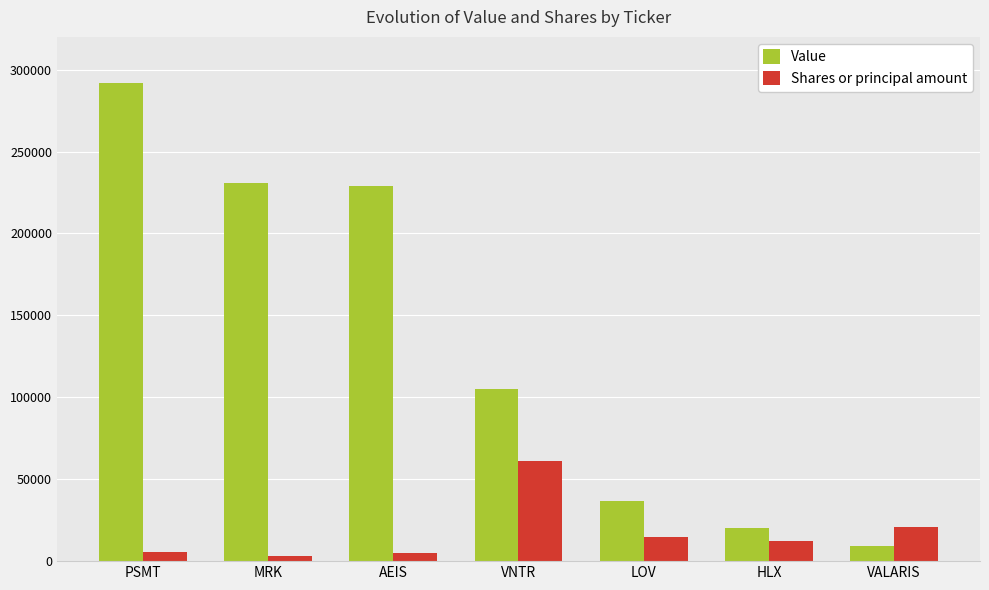

What is the value of the Shares or principal amount bar at the 5th from the left?

14514